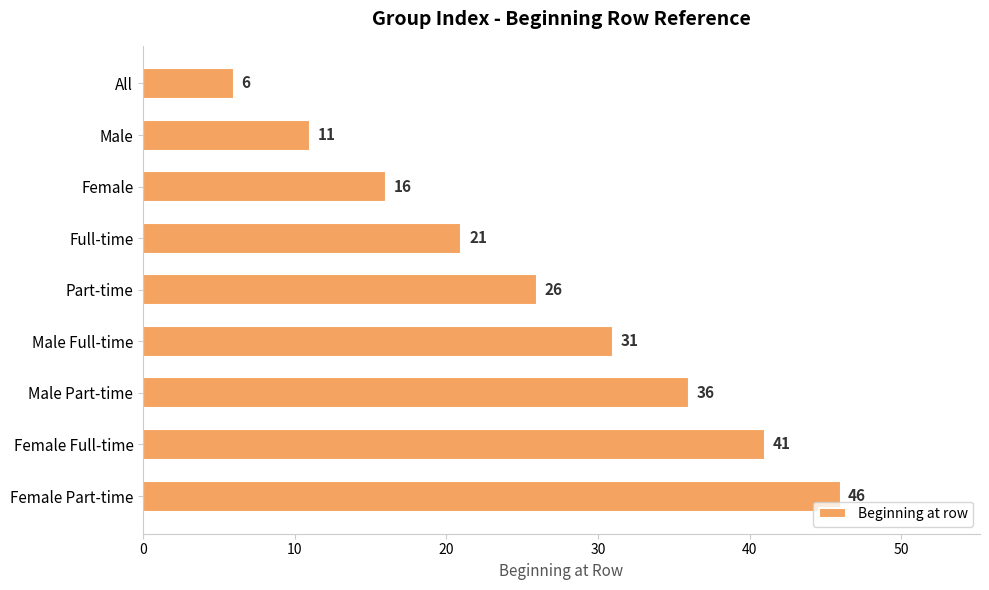

What is the average value?

26